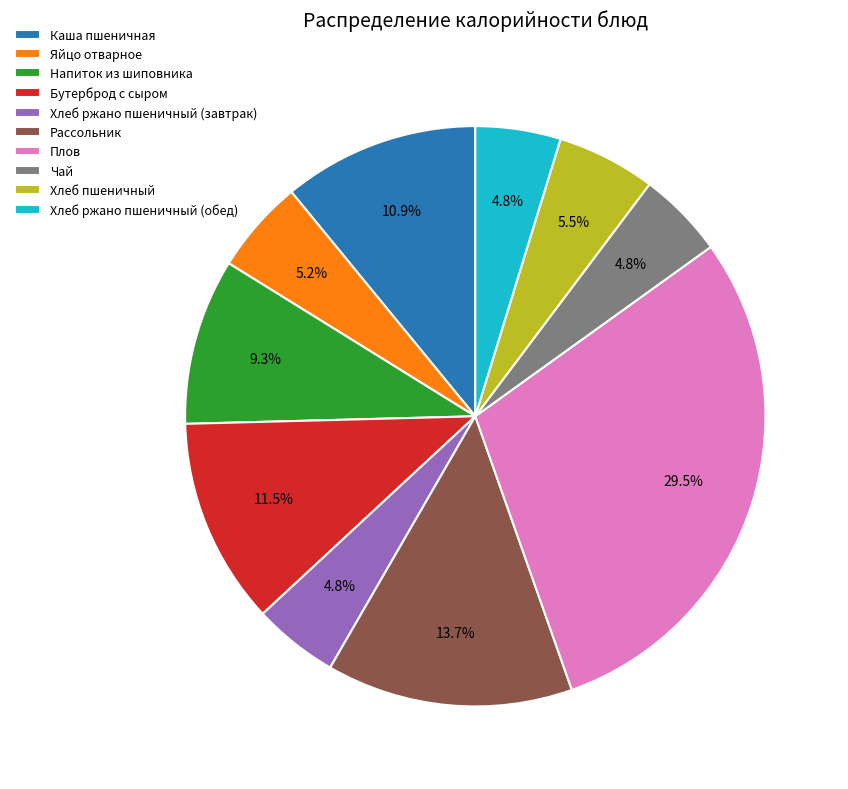

Does any single category account for the majority?

No